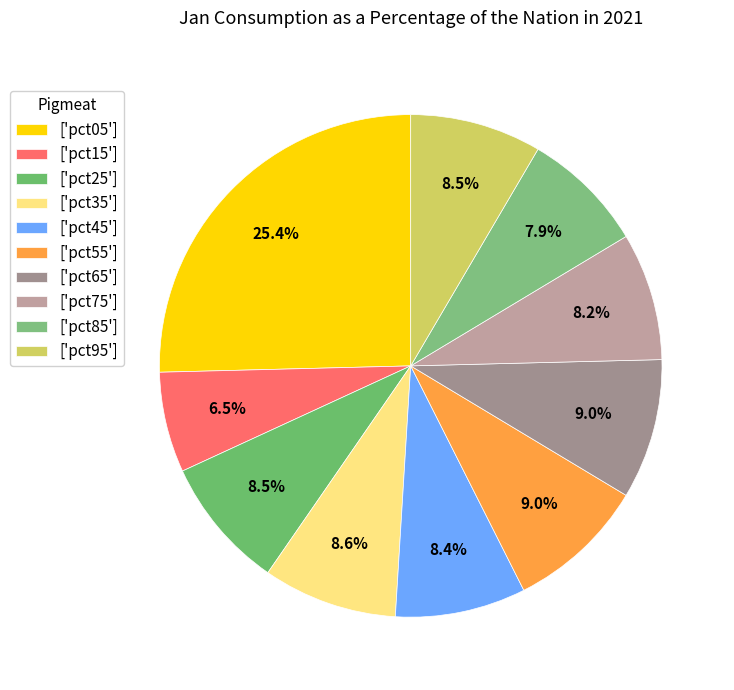

Which category has the smallest portion of the pie?

['pct15']